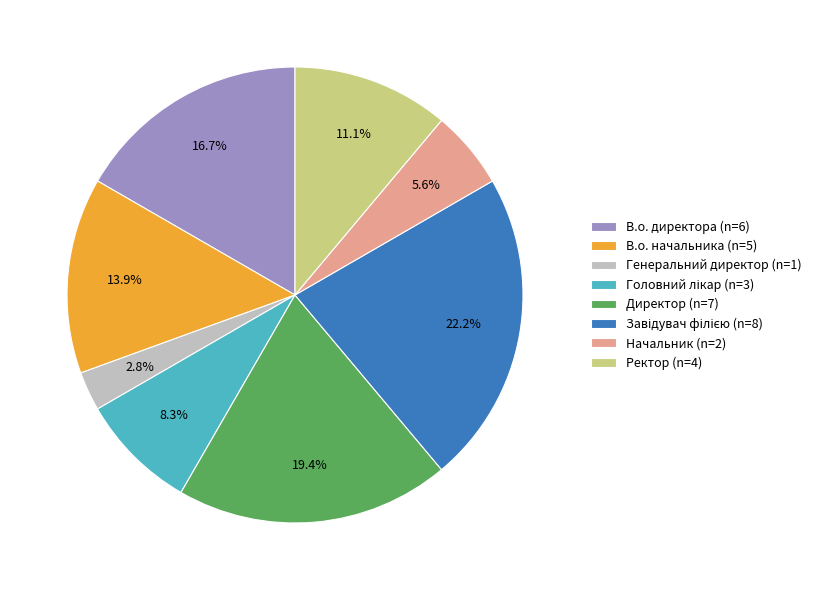

What percentage do Генеральний директор (n=1) and Директор (n=7) together represent?

22.2%